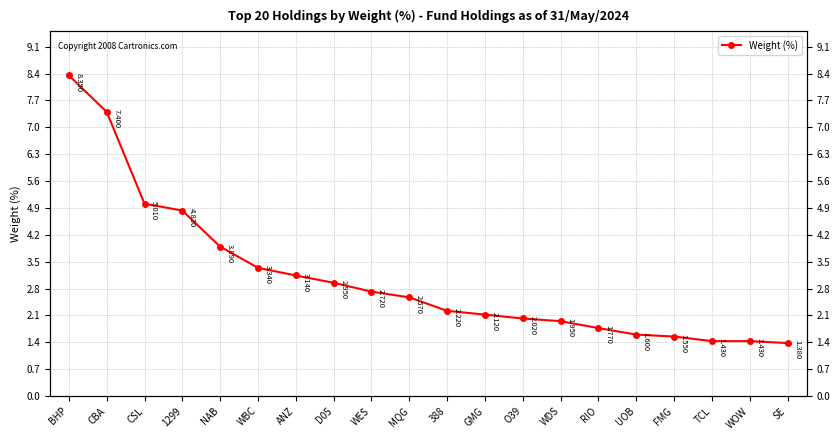

Reading left to right, extract all data points from this chart.

BHP=8.3	CBA=7.4	CSL=5.0	1299=4.8	NAB=3.9	WBC=3.3	ANZ=3.1	D05=3.0	WES=2.7	MQG=2.6	388=2.2	GMG=2.1	O39=2.0	WDS=1.9	RIO=1.8	UOB=1.6	FMG=1.6	TCL=1.4	WOW=1.4	SE=1.4